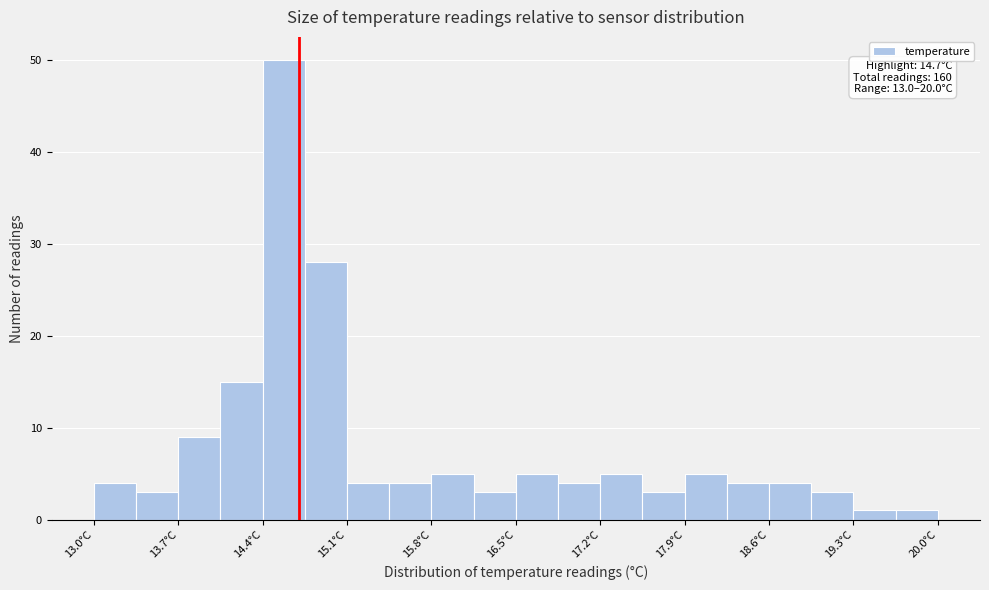

Read against the x-axis, roughly where is the centre of the tallest bar?

14.6